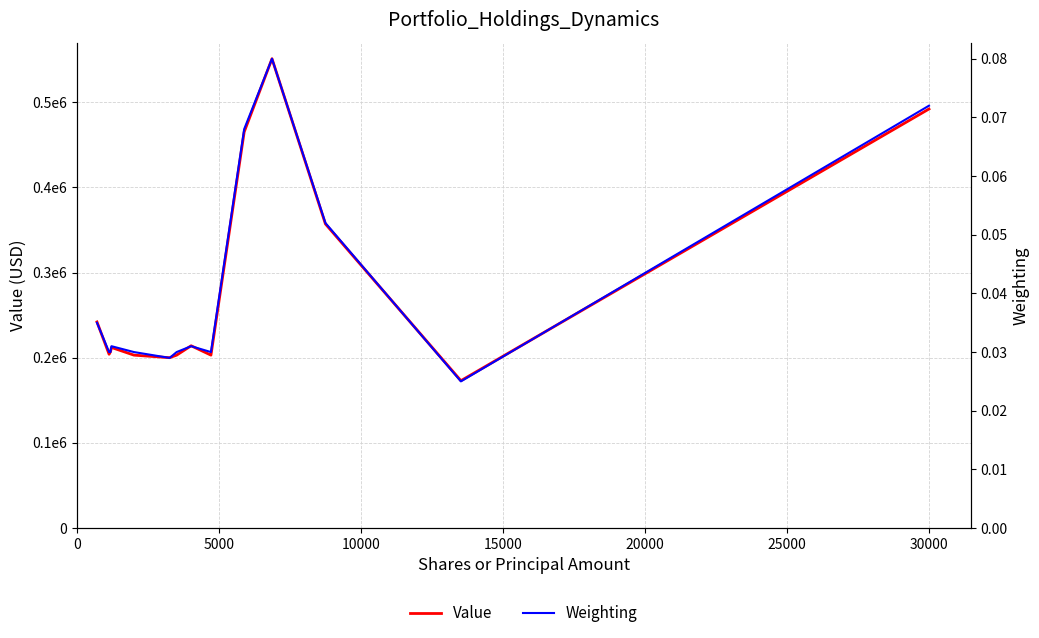

Does the chart display data point markers on the line(s)?

No